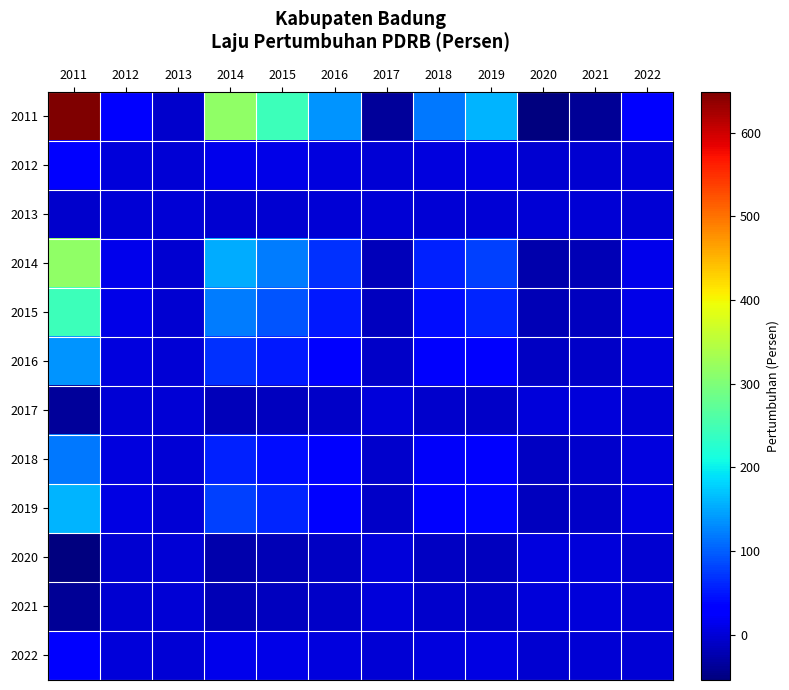

Between 2011 and 2017, which series saw the biggest shift?

2011